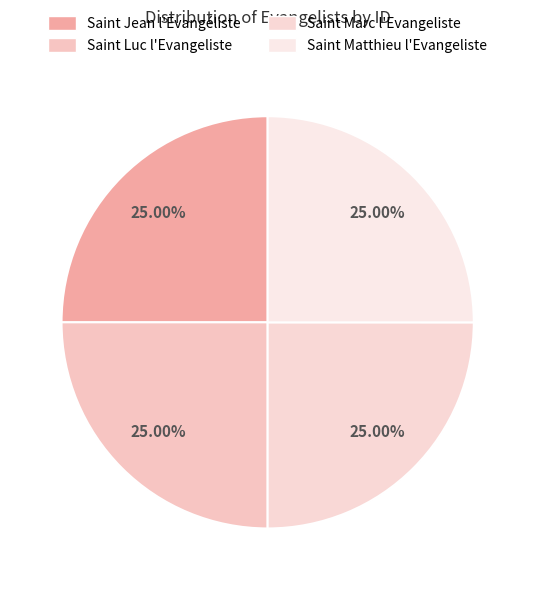

To the nearest percent, what is the combined percentage of Saint Jean l'Evangéliste and Saint Luc l'Evangeliste?

50%